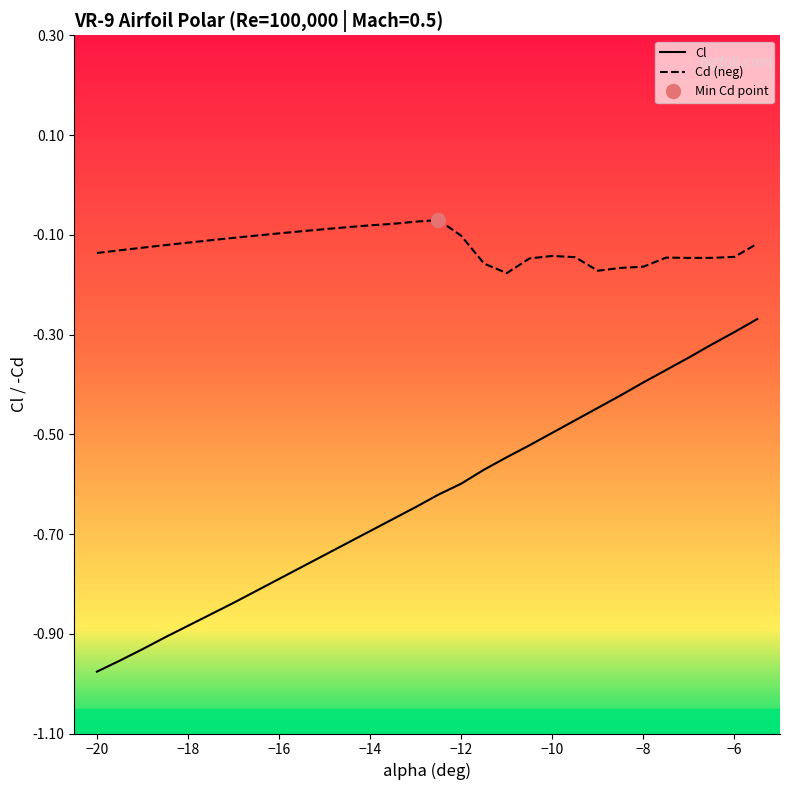

What is the average value of the Cl series?

-0.6